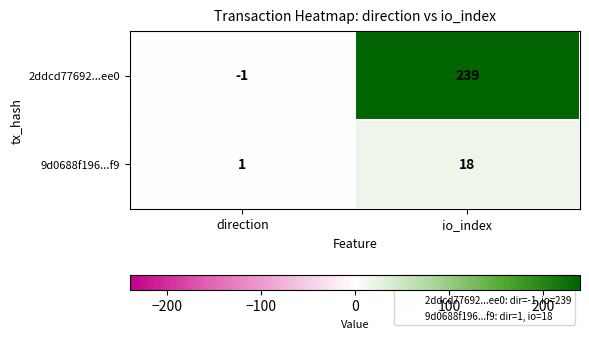

Which series has the largest total across all categories?

2ddcd77692...ee0